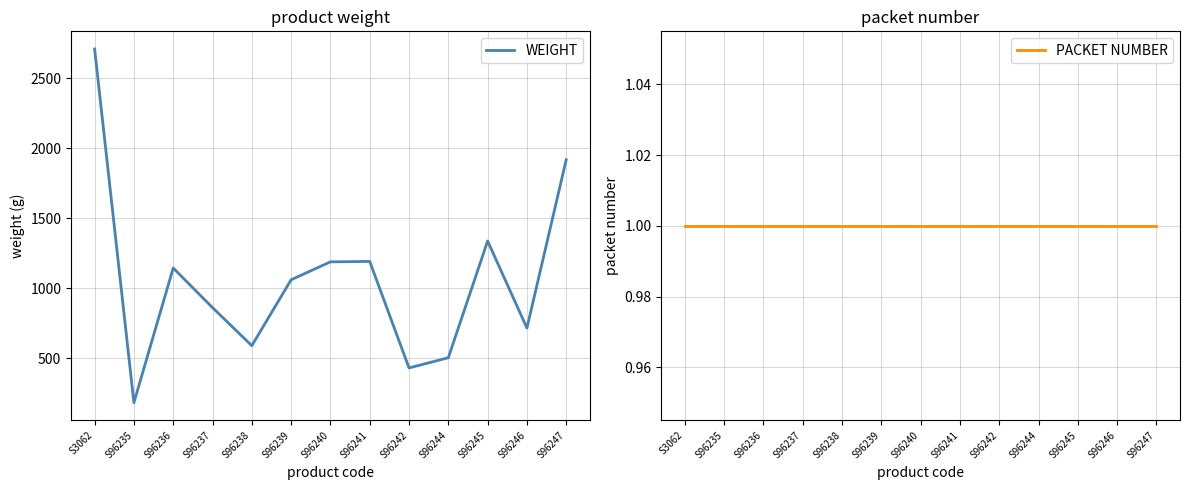

Where does the WEIGHT series first go above 1061?

S3062